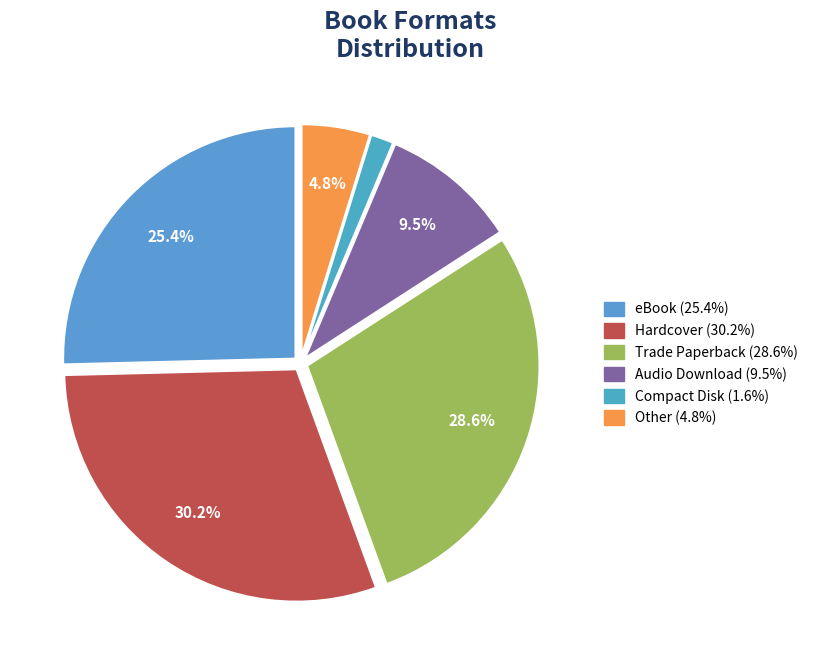

Which category has the biggest portion of the pie?

Hardcover